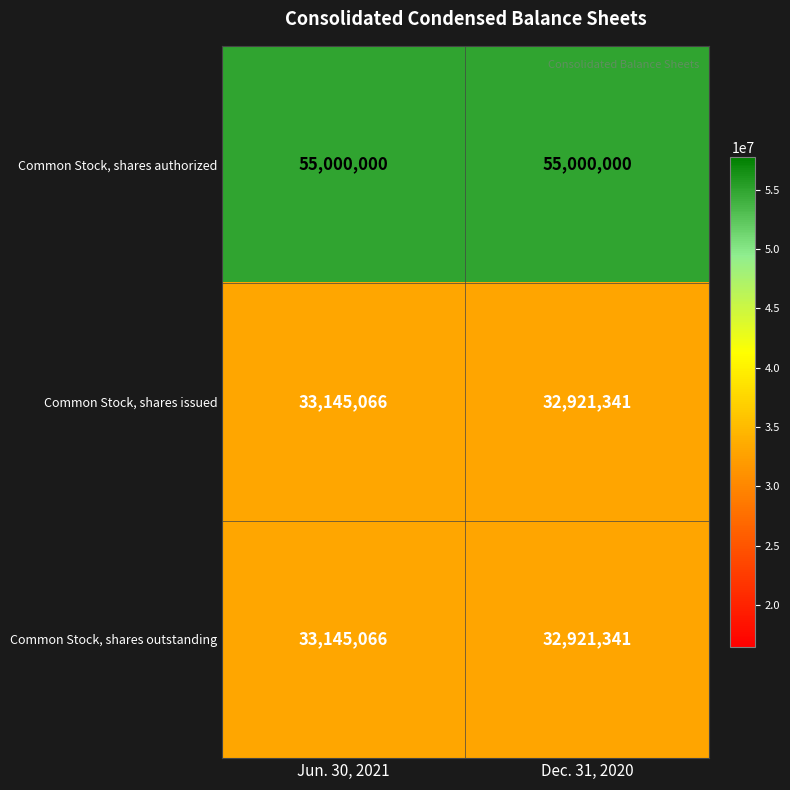

What is the total value across all series at Dec. 31, 2020?

120842682